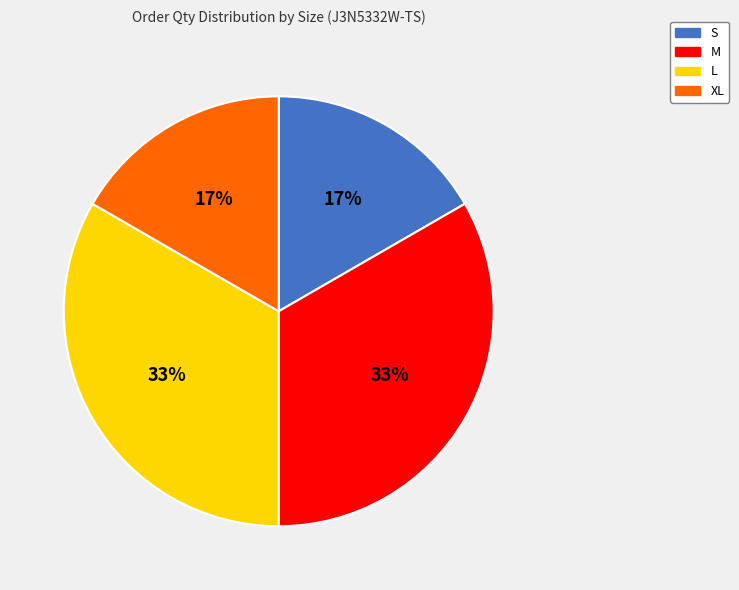

Is there any slice that represents more than half of the pie?

No